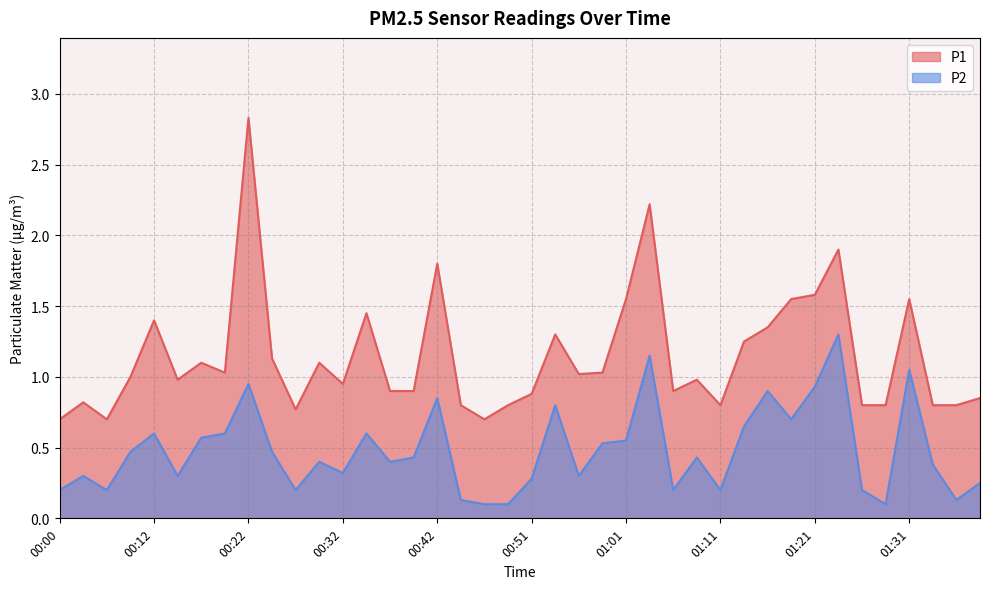

True or false: P2 and P1 cross at least once.

False